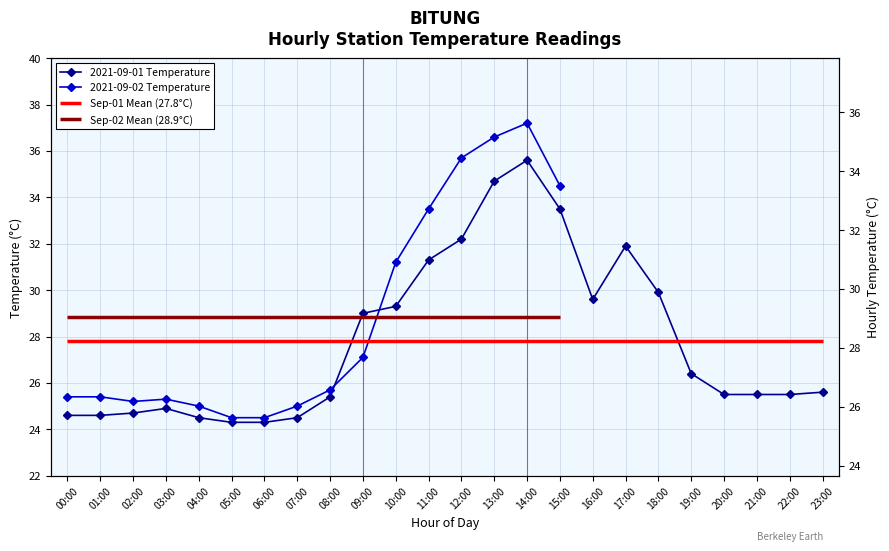

What is the label of the 20th point from the right?

04:00